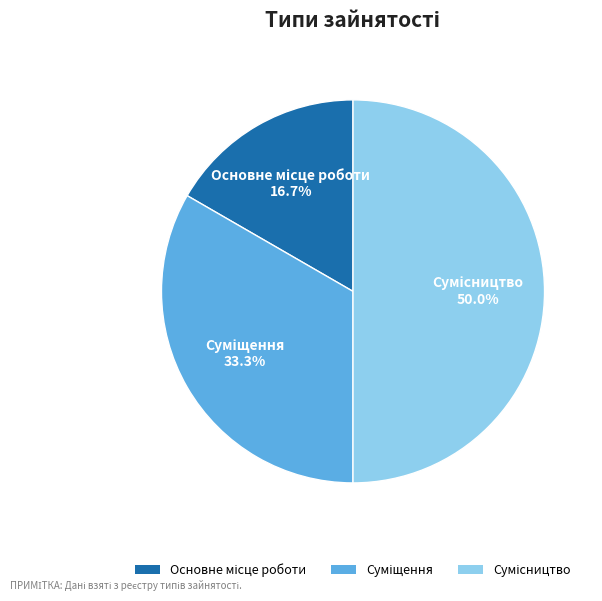

How many slices are in this pie chart?

3